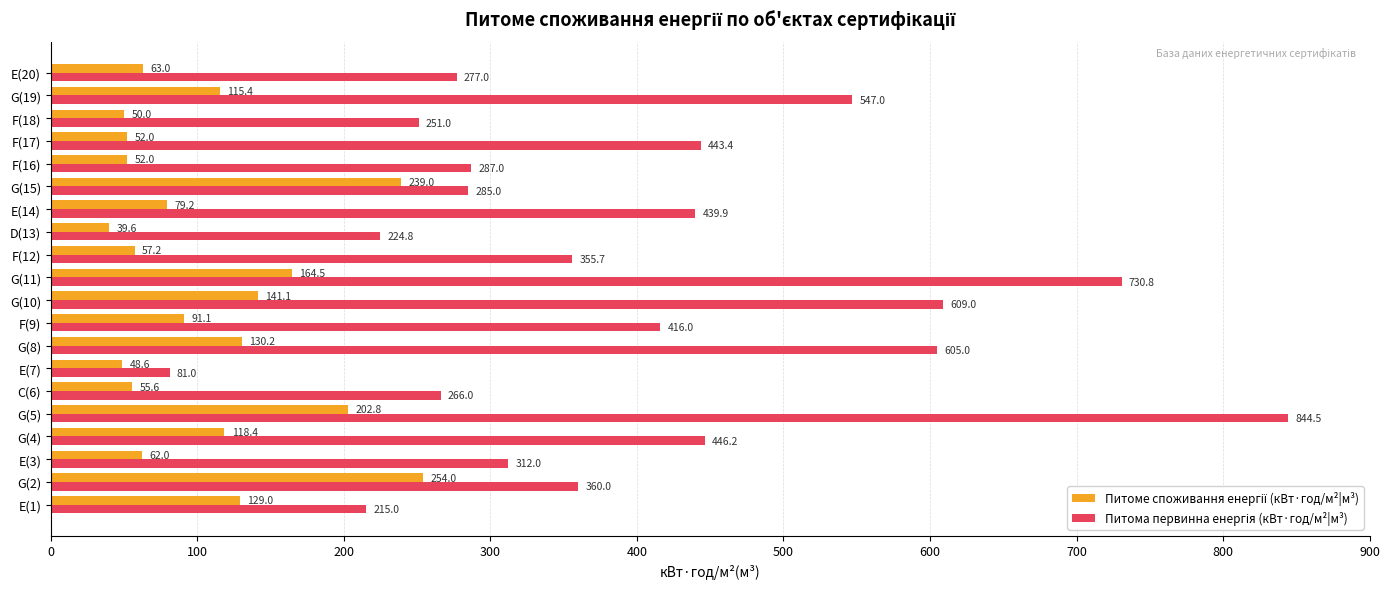

At which category does the chart reach its peak across all series?

G(5)